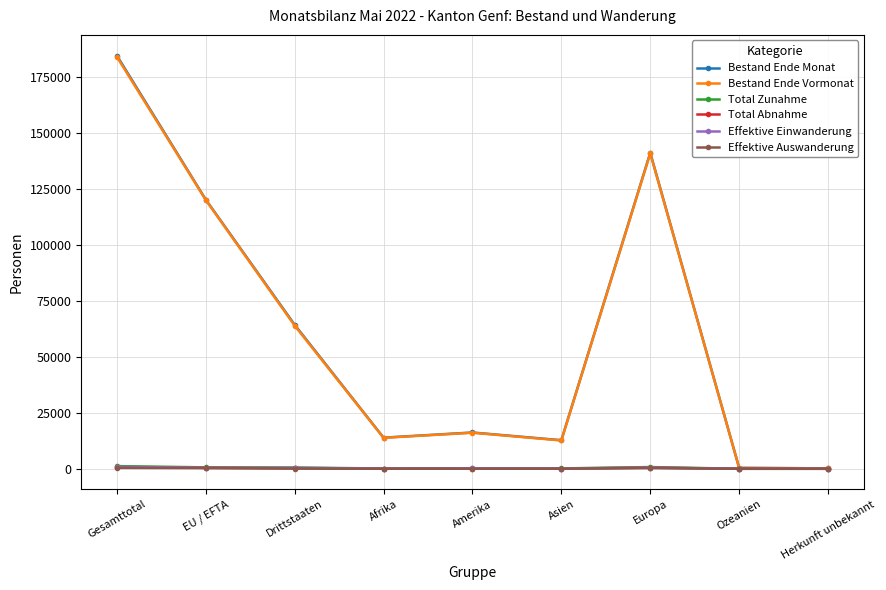

The value of Bestand Ende Monat at Europa is 141284. True or false?

True